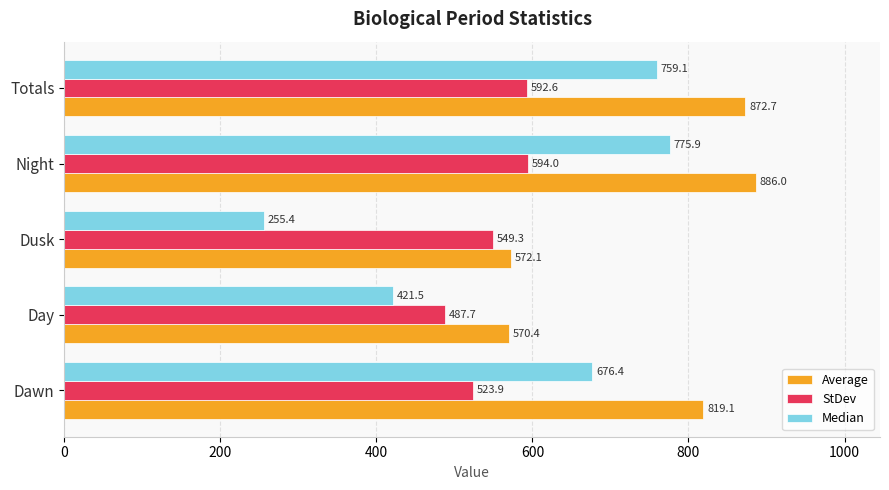

What is the sum of all Median values?

2888.3